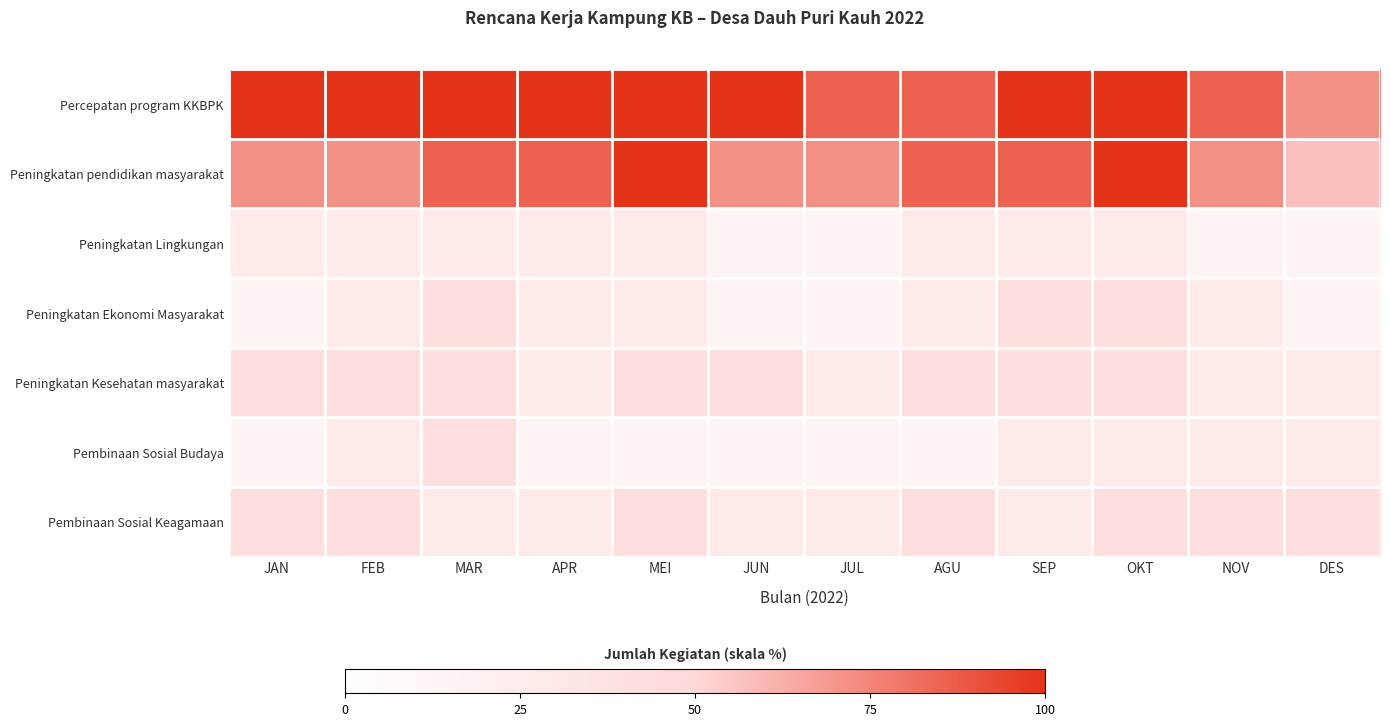

What is the total value across all series at DES?

257.1